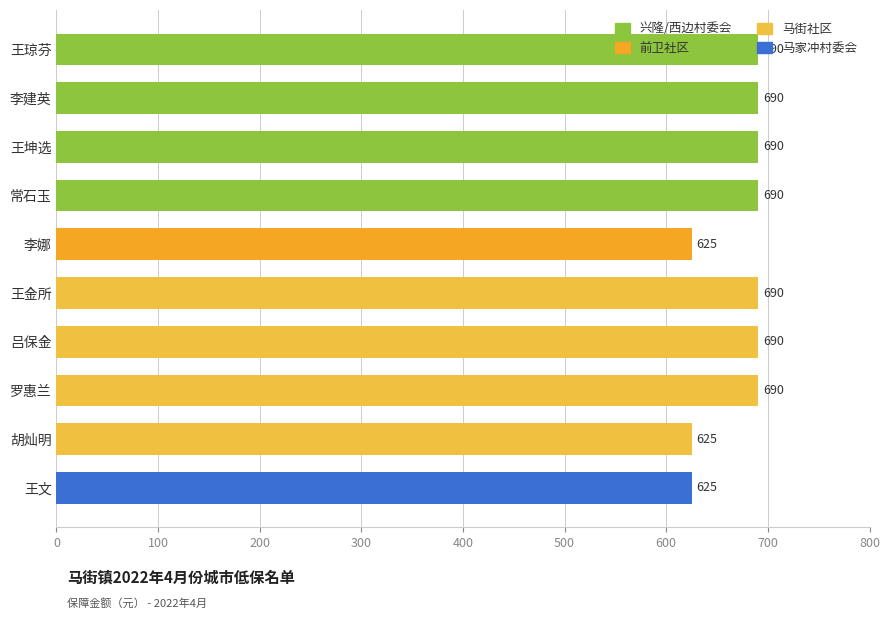

Are the bars horizontal?

Yes